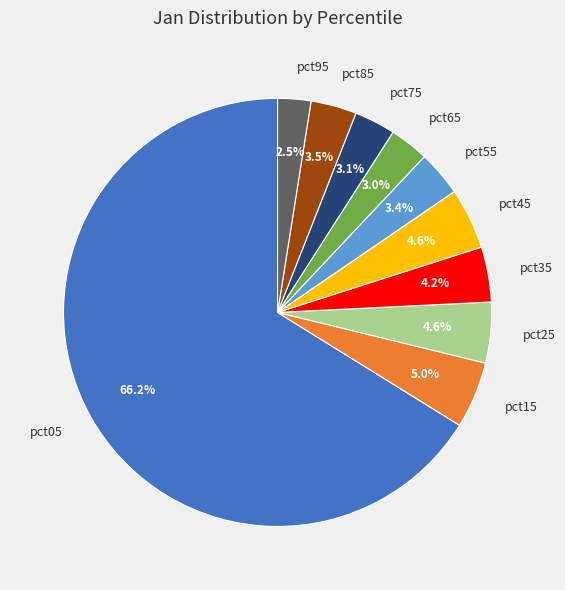

To the nearest percent, what percentage of the pie is pct75?

3%